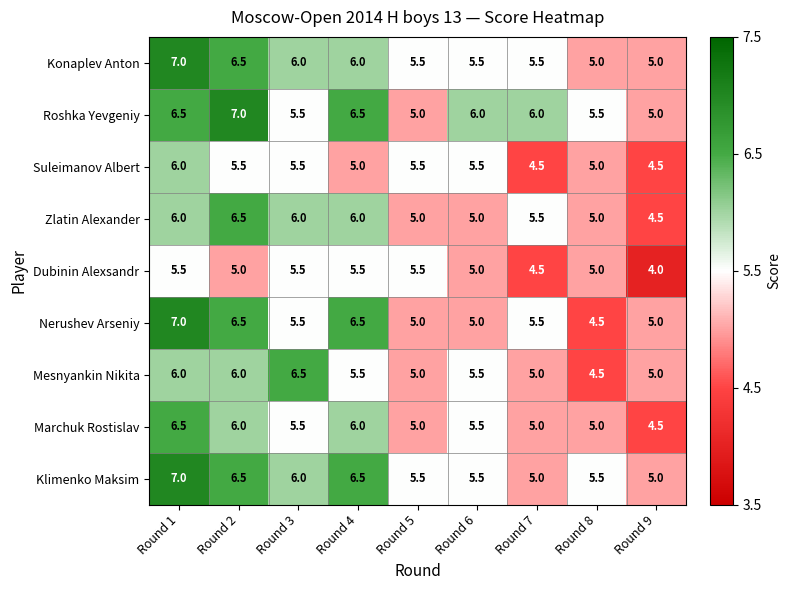

What is the difference between the Roshka Yevgeniy values at Round 9 and Round 4?

1.5